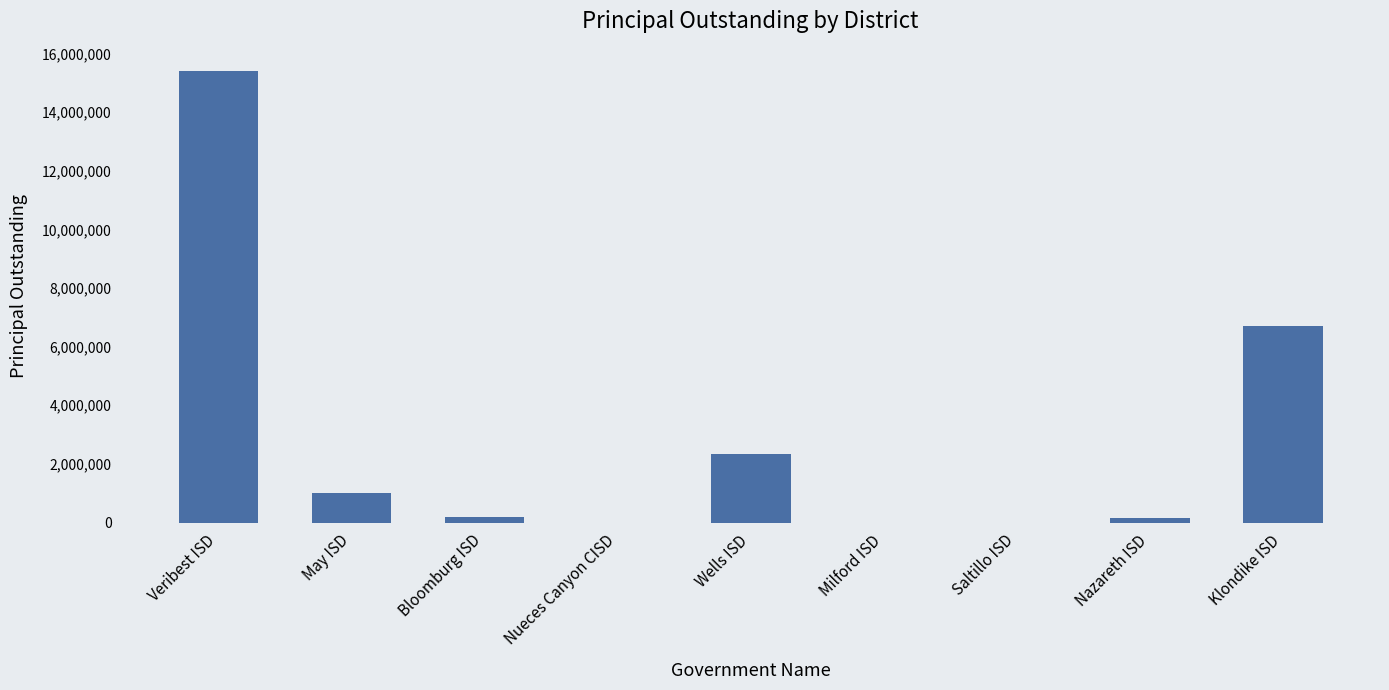

The chart shows a value of 9435230 at Nueces Canyon CISD. True or false?

False